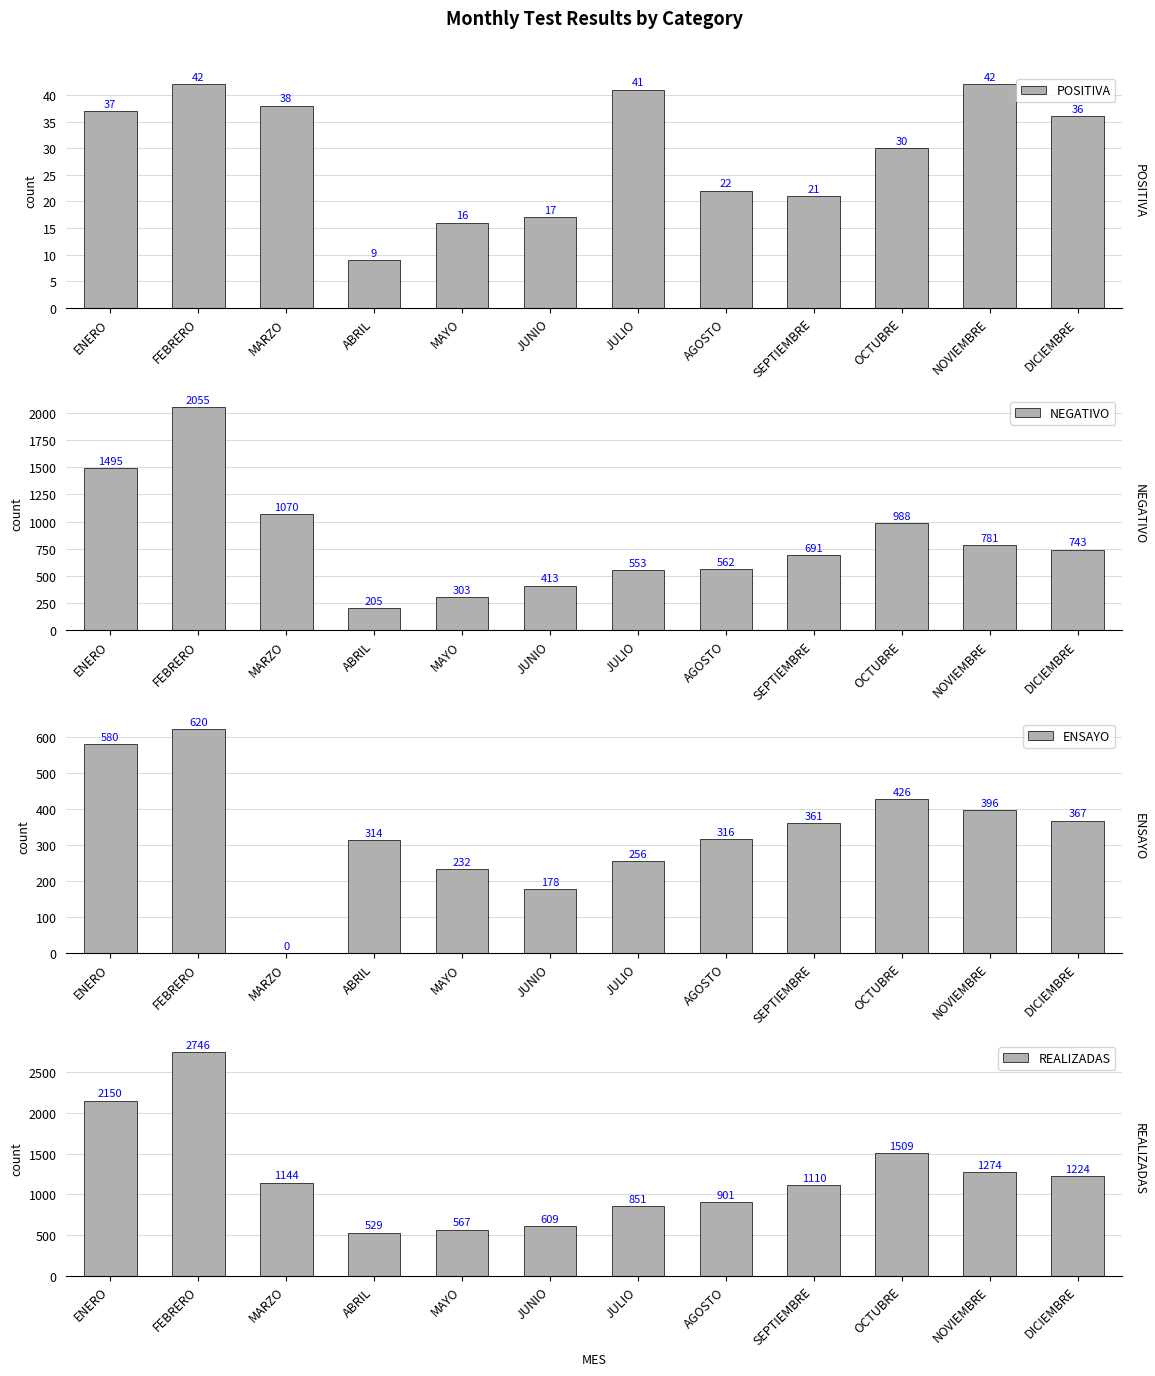

The NEGATIVO series shows 1761 at OCTUBRE. True or false?

False